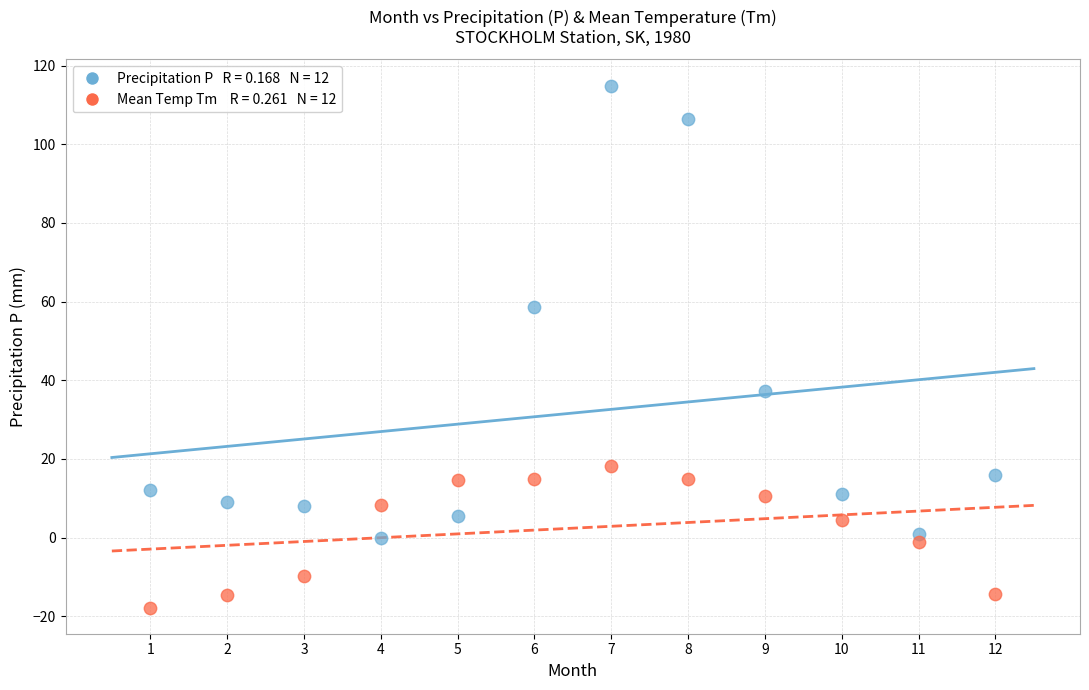

Across all data points, what is the range of X values (max minus min)?

11.0